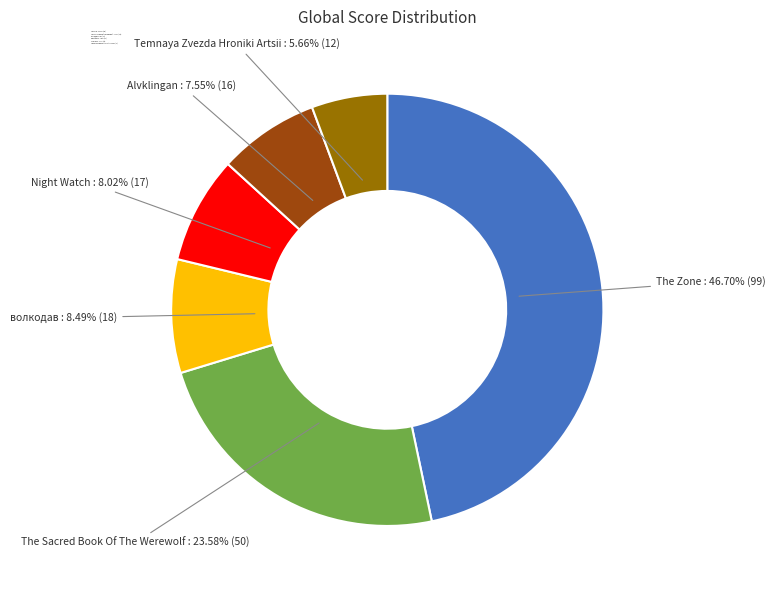

Approximately how many times larger is the value at Night Watch compared to волкодав?

0.9